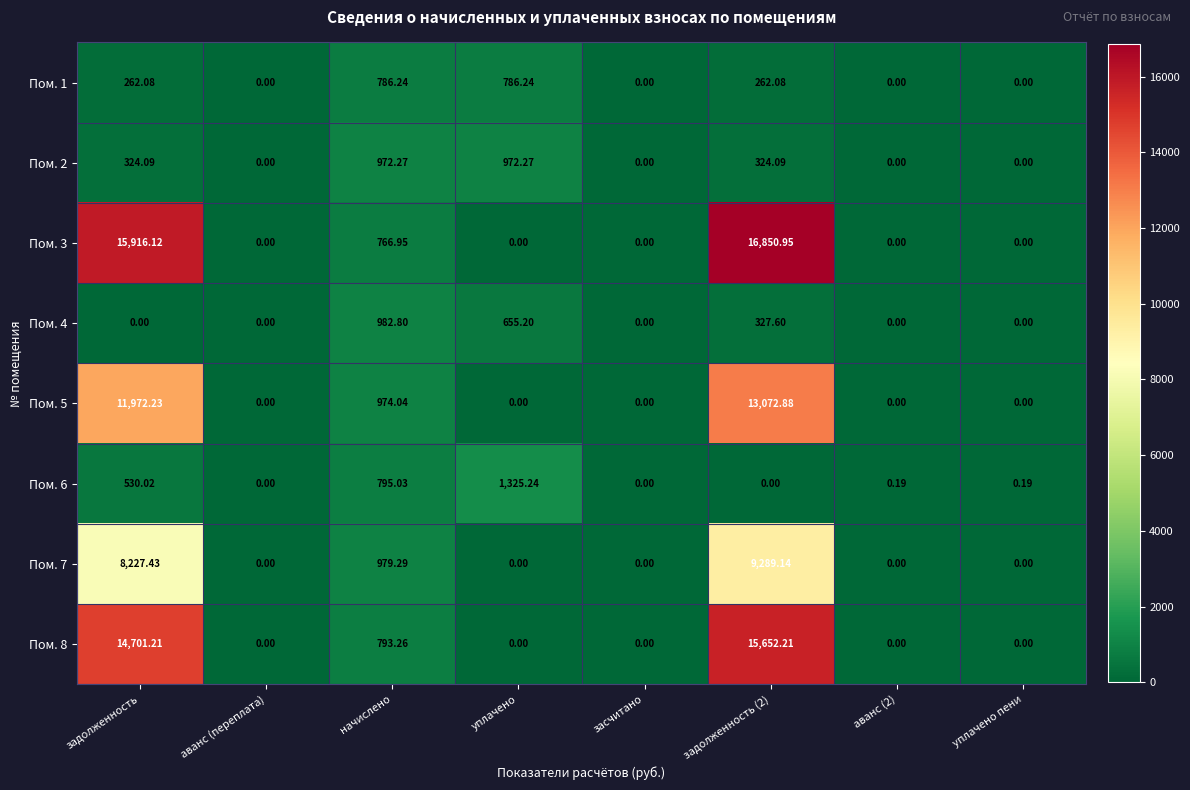

At which category does the chart reach its peak across all series?

задолженность (2)